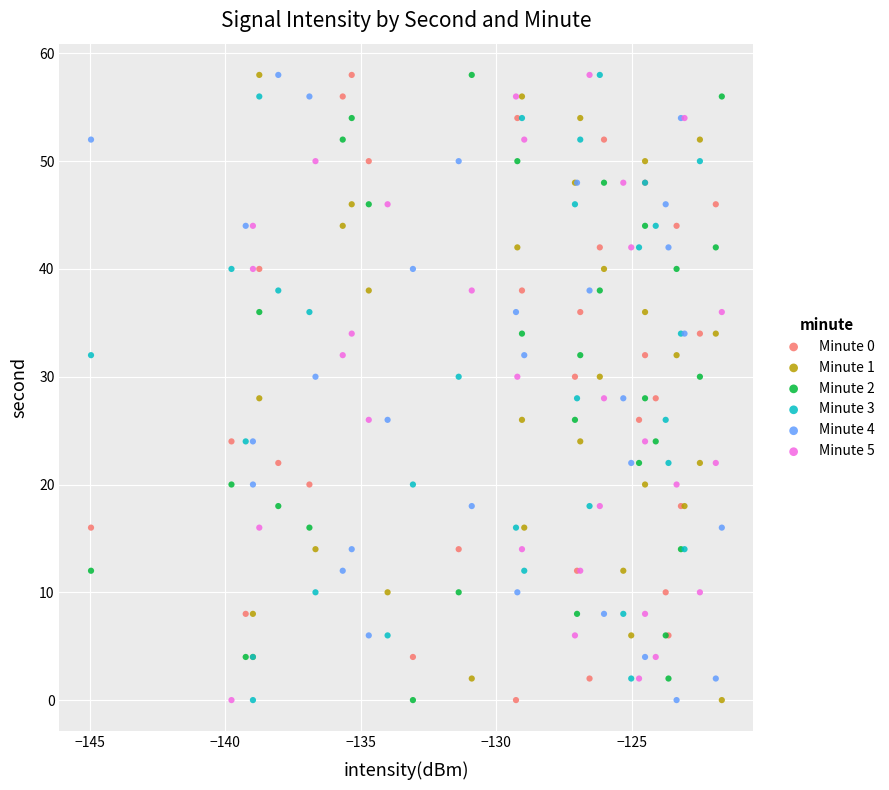

What are all the series names shown in the legend?

Minute 0, Minute 1, Minute 2, Minute 3, Minute 4, Minute 5